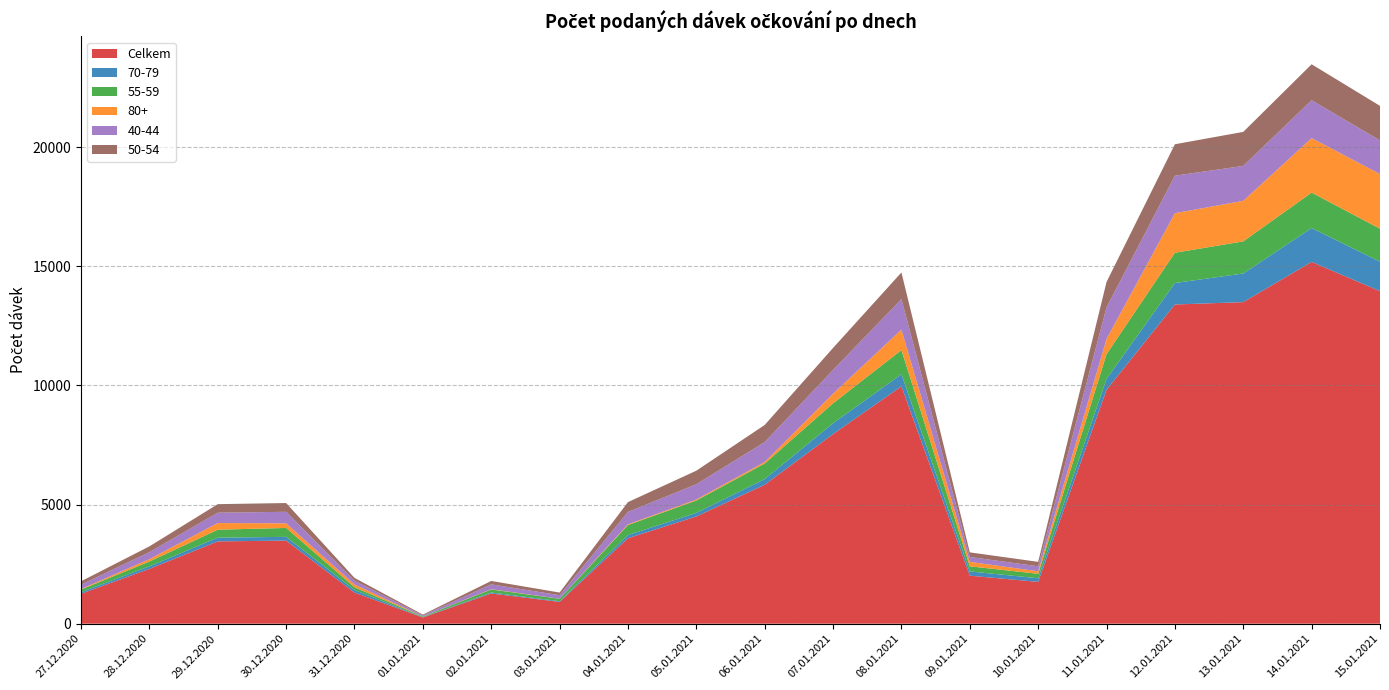

Reading right to left, extract all data points from this chart.

Celkem: 15.01.2021=13954	14.01.2021=15181	13.01.2021=13493	12.01.2021=13394	11.01.2021=9813	10.01.2021=1755	09.01.2021=2015	08.01.2021=9961	07.01.2021=7956	06.01.2021=5830	05.01.2021=4499	04.01.2021=3587	03.01.2021=915	02.01.2021=1269	01.01.2021=262	31.12.2020=1305	30.12.2020=3487	29.12.2020=3454	28.12.2020=2300	27.12.2020=1258
70-79: 15.01.2021=1235	14.01.2021=1420	13.01.2021=1202	12.01.2021=901	11.01.2021=459	10.01.2021=151	09.01.2021=179	08.01.2021=508	07.01.2021=454	06.01.2021=237	05.01.2021=149	04.01.2021=131	03.01.2021=29	02.01.2021=40	01.01.2021=8	31.12.2020=111	30.12.2020=157	29.12.2020=156	28.12.2020=106	27.12.2020=67
55-59: 15.01.2021=1383	14.01.2021=1488	13.01.2021=1347	12.01.2021=1270	11.01.2021=1038	10.01.2021=187	09.01.2021=214	08.01.2021=1013	07.01.2021=838	06.01.2021=653	05.01.2021=521	04.01.2021=422	03.01.2021=100	02.01.2021=127	01.01.2021=30	31.12.2020=113	30.12.2020=374	29.12.2020=334	28.12.2020=202	27.12.2020=107
80+: 15.01.2021=2294	14.01.2021=2288	13.01.2021=1701	12.01.2021=1660	11.01.2021=638	10.01.2021=107	09.01.2021=187	08.01.2021=859	07.01.2021=404	06.01.2021=67	05.01.2021=41	04.01.2021=31	03.01.2021=3	02.01.2021=12	01.01.2021=3	31.12.2020=118	30.12.2020=194	29.12.2020=280	28.12.2020=101	27.12.2020=26
40-44: 15.01.2021=1414	14.01.2021=1589	13.01.2021=1466	12.01.2021=1573	11.01.2021=1324	10.01.2021=208	09.01.2021=205	08.01.2021=1279	07.01.2021=996	06.01.2021=835	05.01.2021=642	04.01.2021=518	03.01.2021=149	02.01.2021=202	01.01.2021=46	31.12.2020=155	30.12.2020=483	29.12.2020=434	28.12.2020=293	27.12.2020=178
50-54: 15.01.2021=1448	14.01.2021=1508	13.01.2021=1428	12.01.2021=1320	11.01.2021=1066	10.01.2021=187	09.01.2021=193	08.01.2021=1118	07.01.2021=923	06.01.2021=717	05.01.2021=568	04.01.2021=413	03.01.2021=111	02.01.2021=144	01.01.2021=33	31.12.2020=120	30.12.2020=368	29.12.2020=358	28.12.2020=243	27.12.2020=143